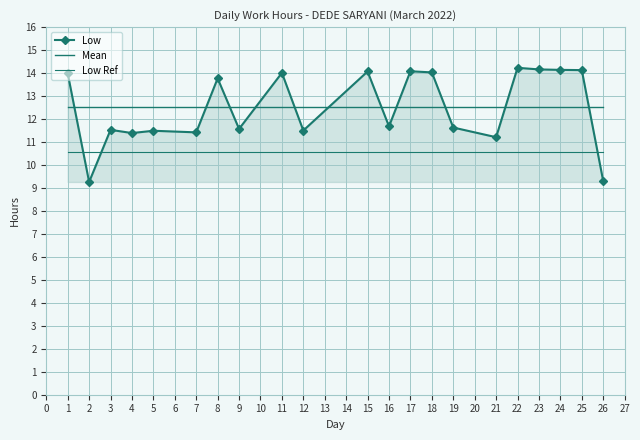

How many interior local peaks does the Low series have?

7